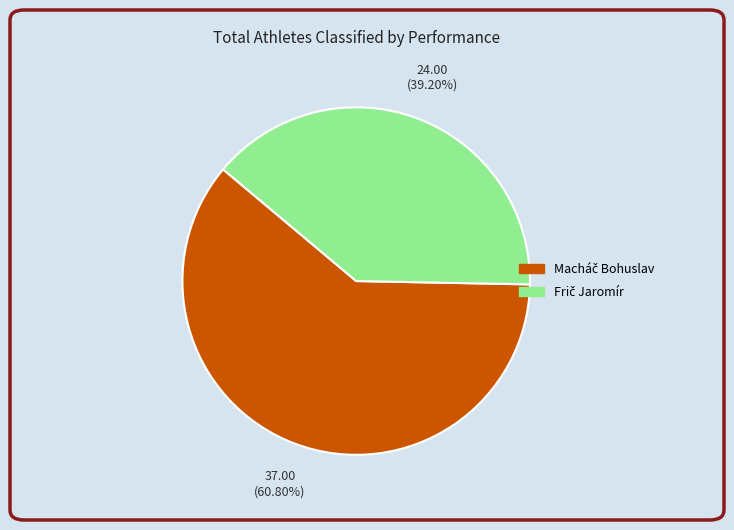

Is there a majority slice in this chart?

Yes